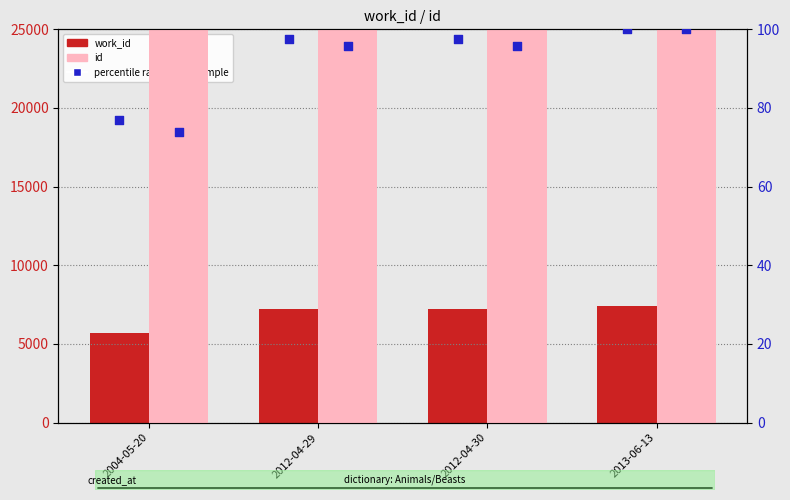

Which series has the largest Y range (max minus min)?

id